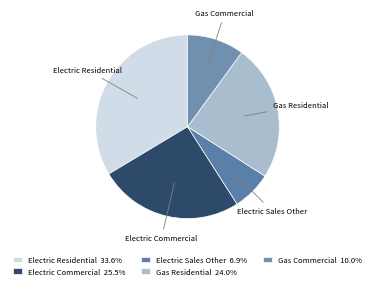

Does Electric Residential account for over 50% of the chart?

No